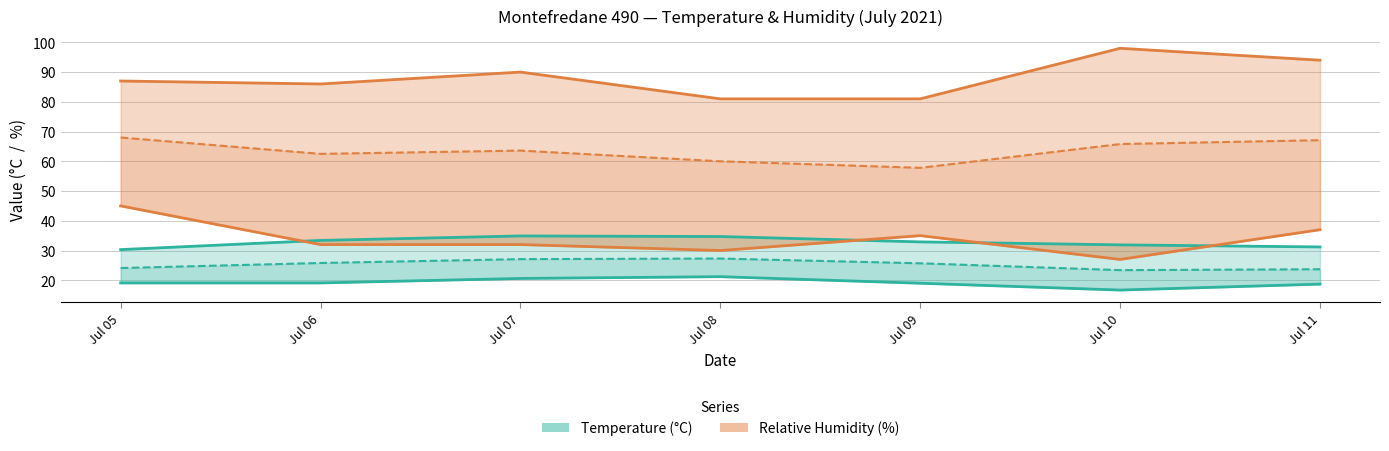

Reading left to right, extract all data points from this chart.

Temp MAX: 30.3	33.4	34.9	34.7	32.9	31.9	31.2
Temp MED: 24.1	25.8	27.1	27.3	25.7	23.4	23.7
Temp MIN: 19.1	19.1	20.6	21.2	19.0	16.7	18.7
Humidity MAX: 87.0	86.0	90.0	81.0	81.0	98.0	94.0
Humidity MED: 68.0	62.5	63.6	60.0	57.8	65.8	67.1
Humidity MIN: 45.0	32.0	32.0	30.0	35.0	27.0	37.0